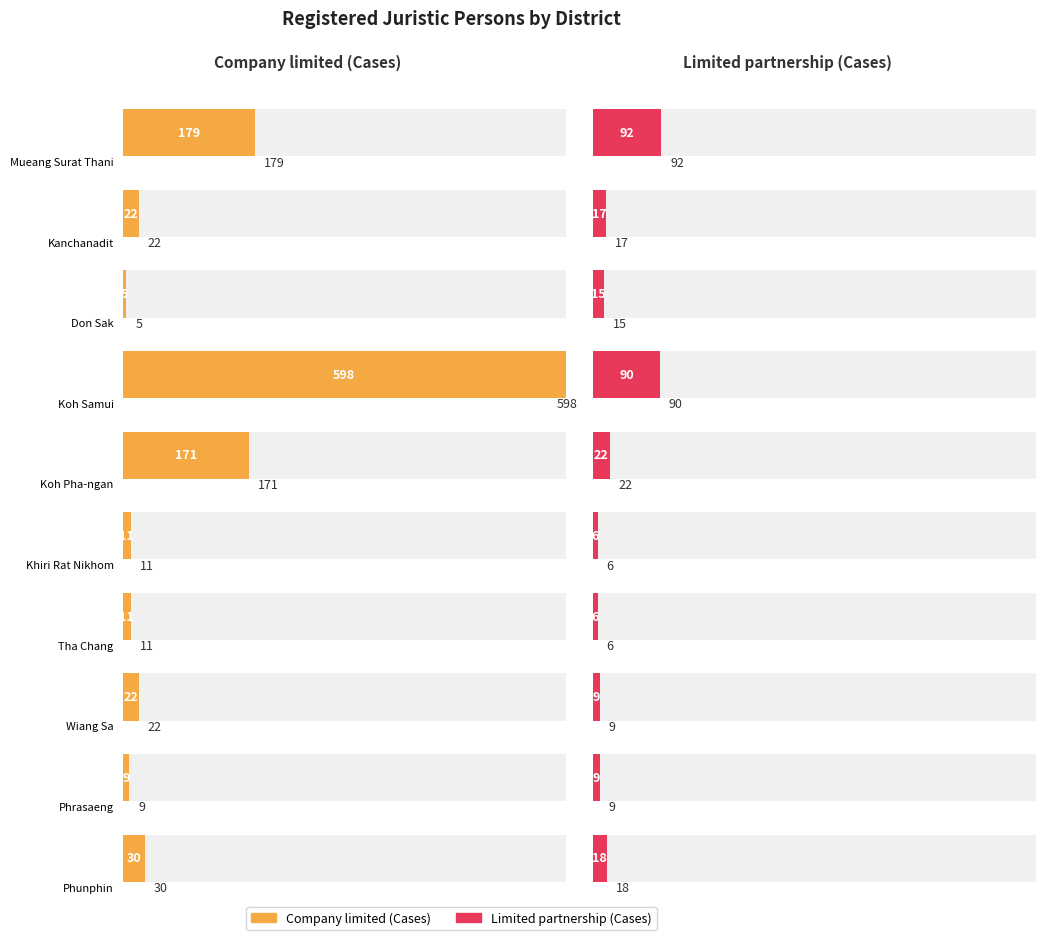

At which category is the sum across all series the highest?

Koh Samui